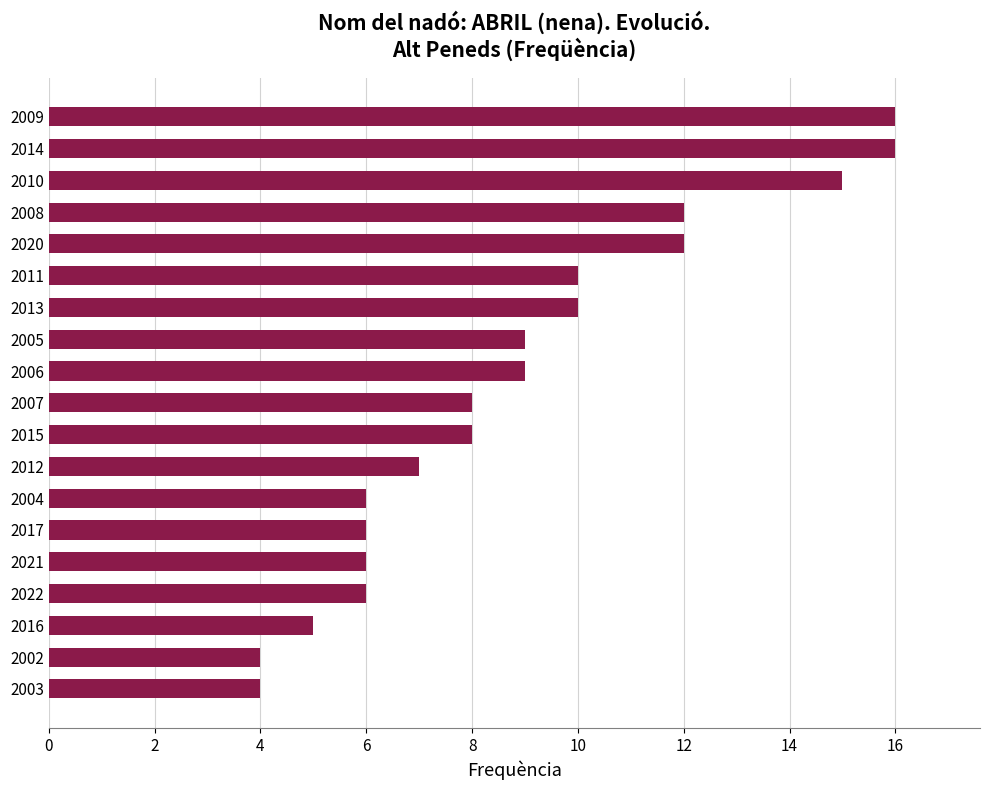

What is the sum of the values at 2003 and 2002?

8